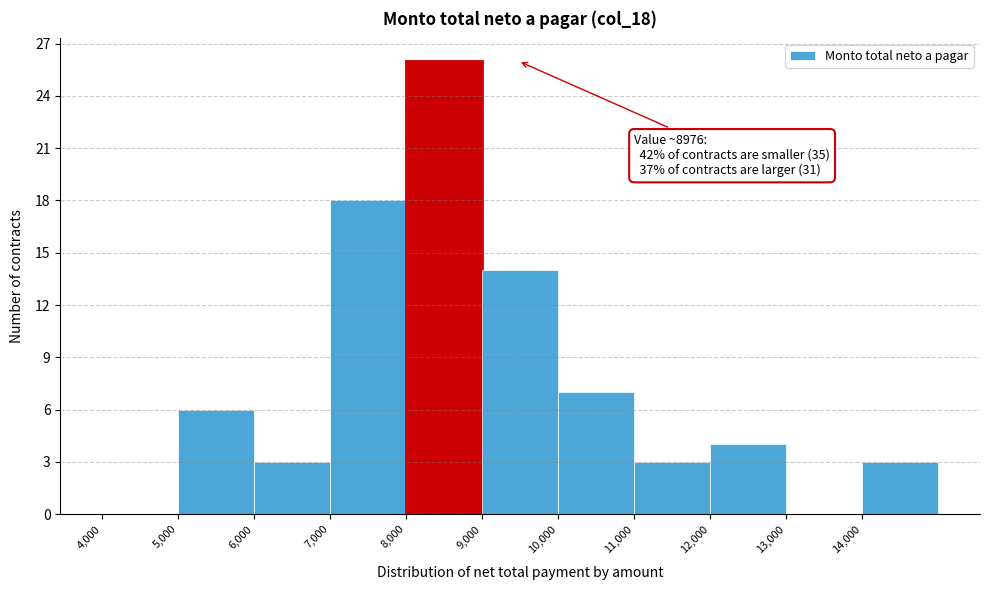

Over which range of the x-axis is the bar tallest?

8000 to 9000